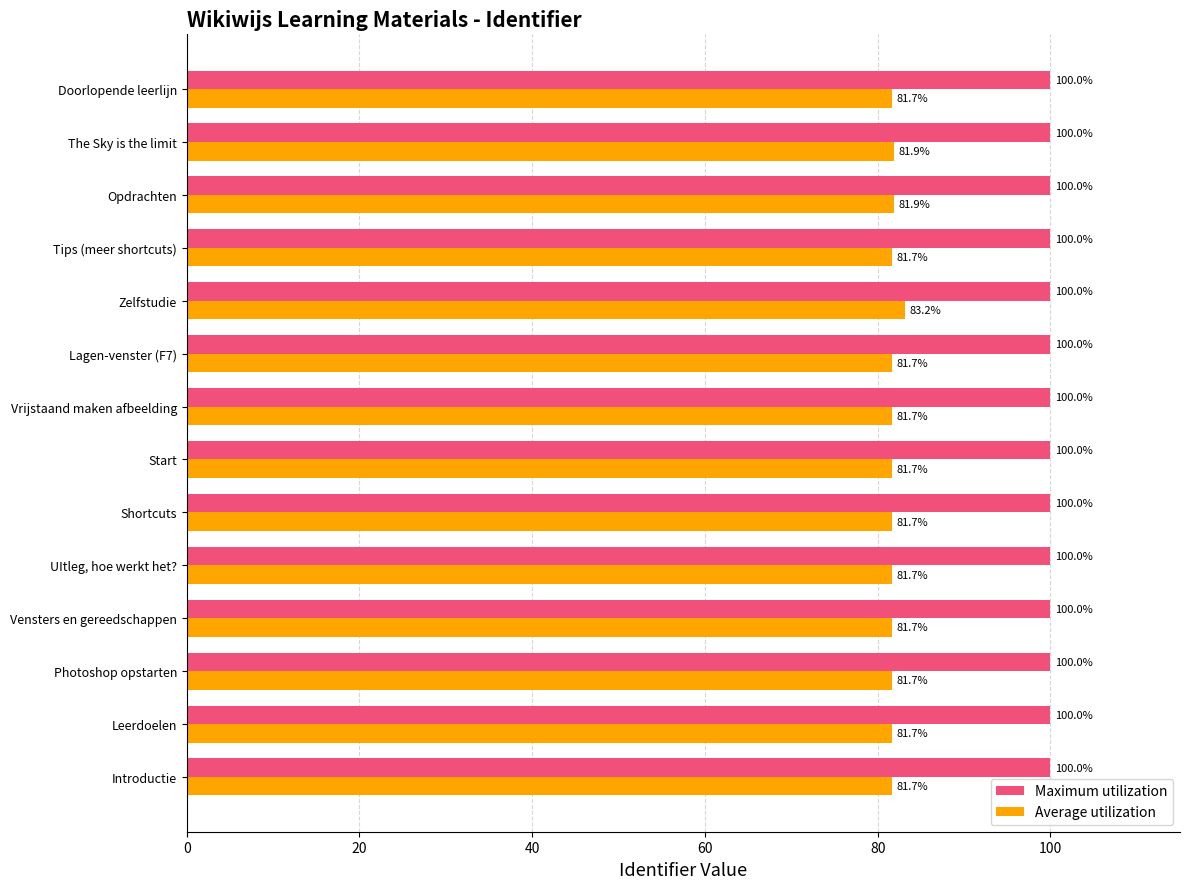

What is the total value across all series at Opdrachten?

181.9